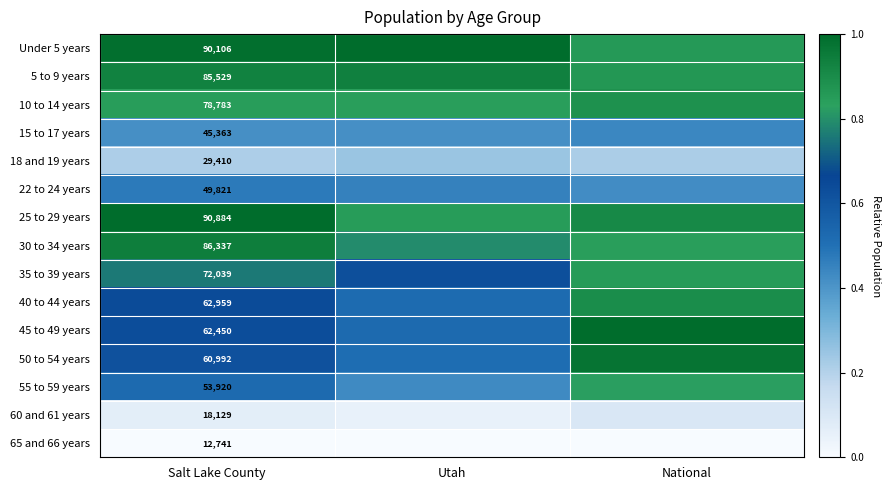

Is the value of Under 5 years at Salt Lake County greater than the value of 22 to 24 years at Salt Lake County?

Yes